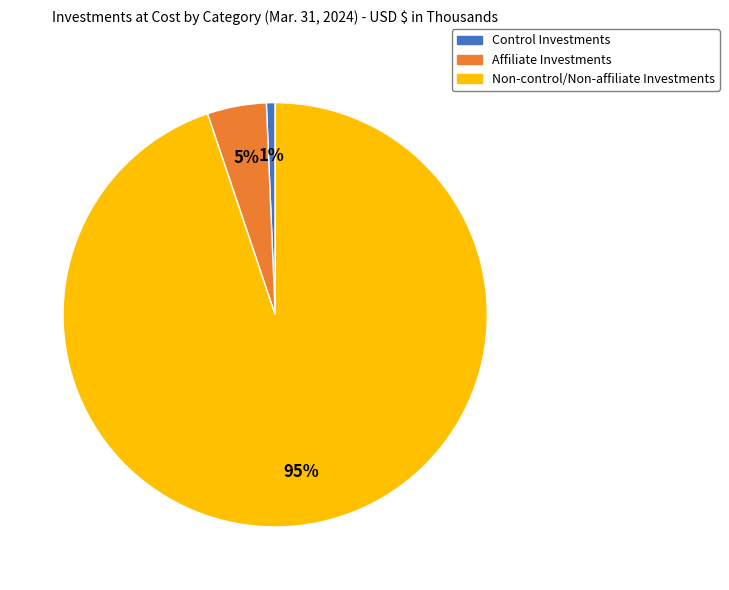

Combined, do Non-control/Non-affiliate Investments and Control Investments account for over 50%?

Yes